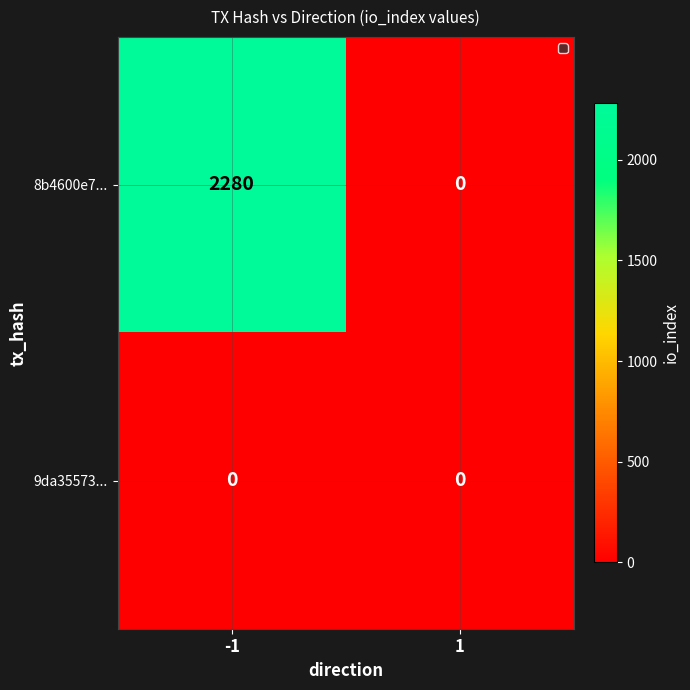

Rank the series by their average value, from highest to lowest.

8b4600e7..., 9da35573...